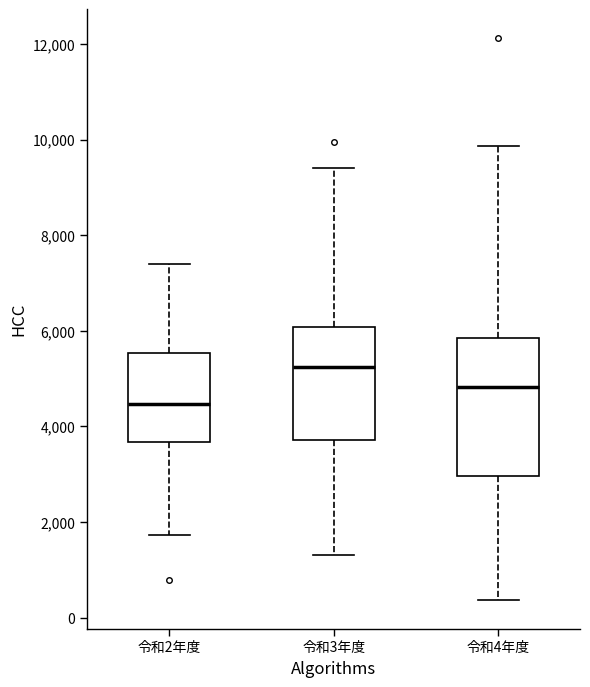

Which box has the lowest median line?

令和2年度